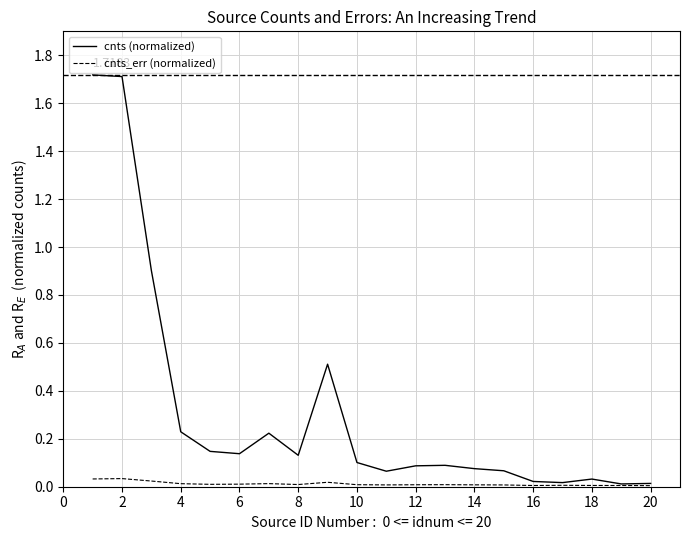

Which series has the largest range (max minus min)?

cnts (normalized)